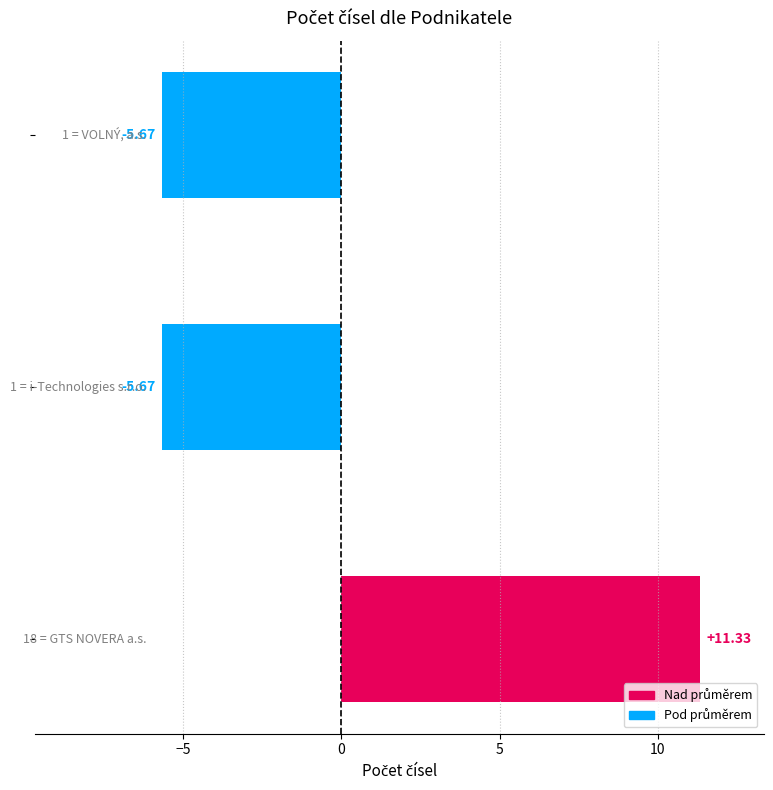

What is the difference between the maximum and minimum values?

17.0